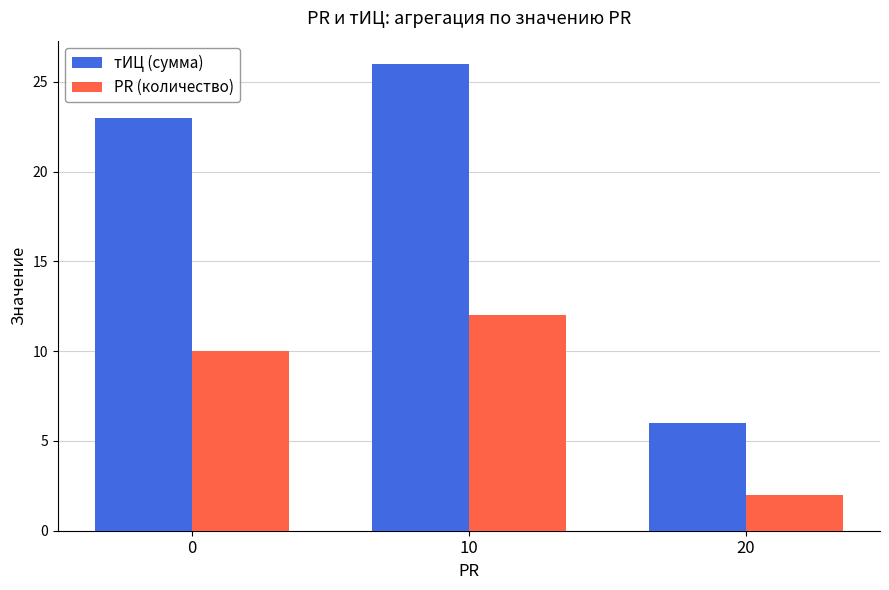

The value of тИЦ (сумма) at 0 is 31. True or false?

False